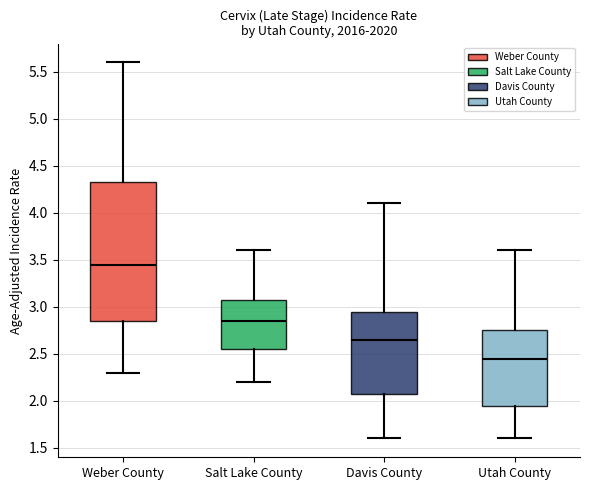

Which box is the tallest, from its lower edge to its upper edge?

Weber County